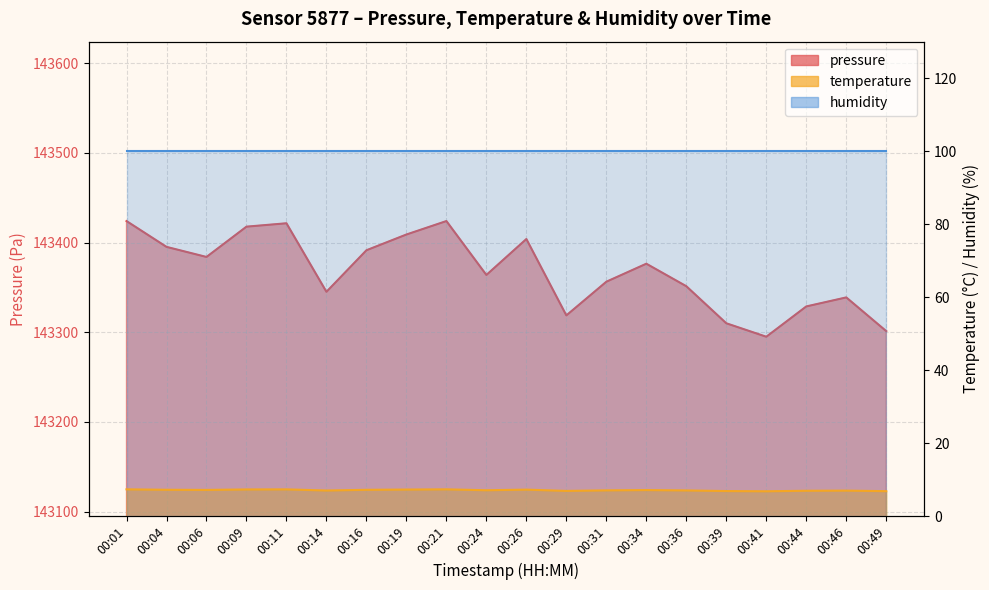

What is the minimum value shown in the chart?

6.8